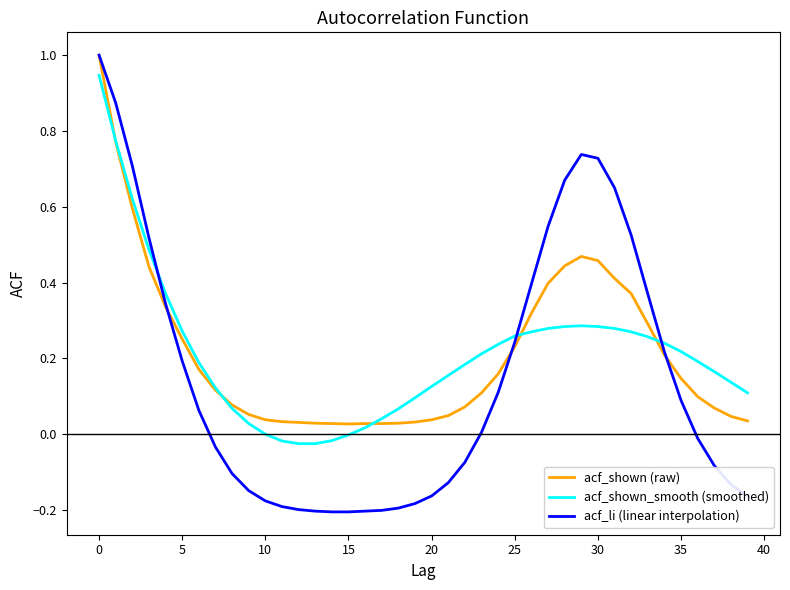

What is the maximum value shown in the chart?

1.0